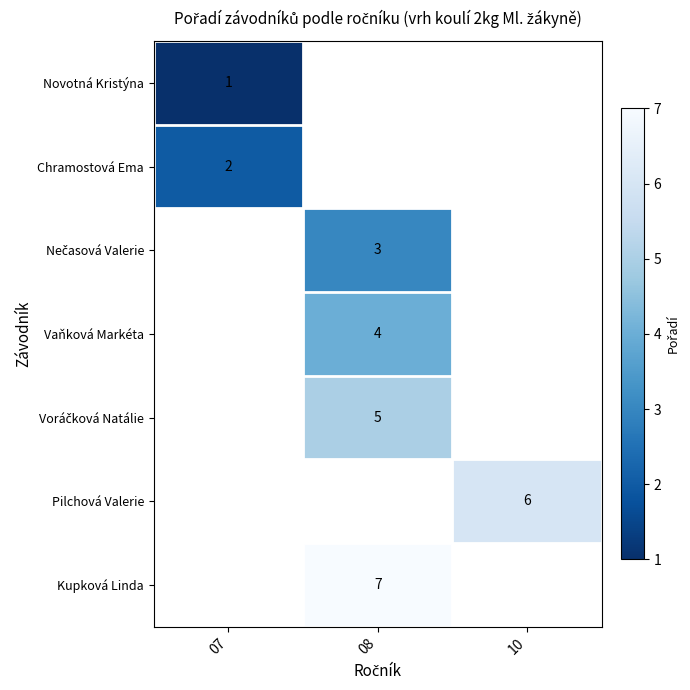

Is it true that Vaňková Markéta equals 4 at 08?

True